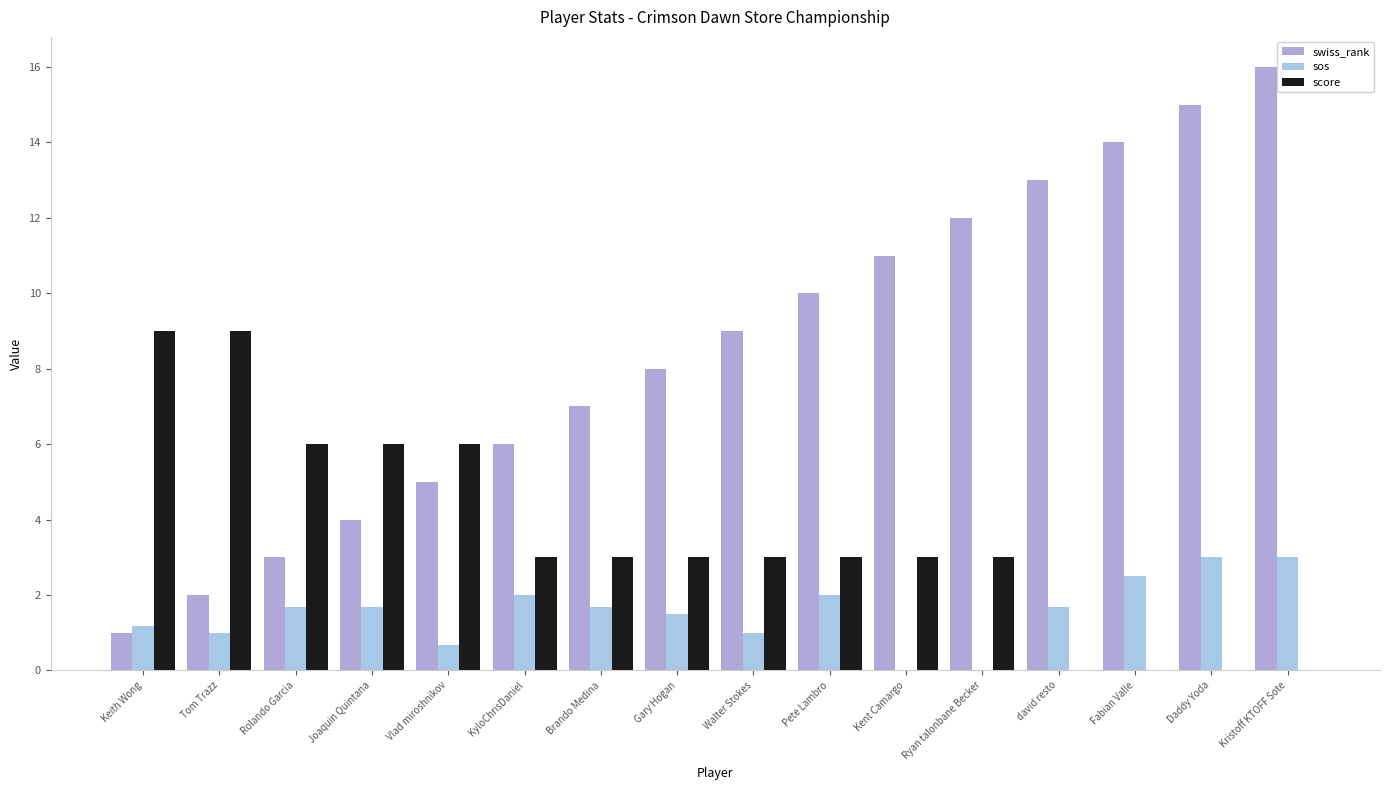

List the series in order of their peak value, highest first.

swiss_rank, score, sos